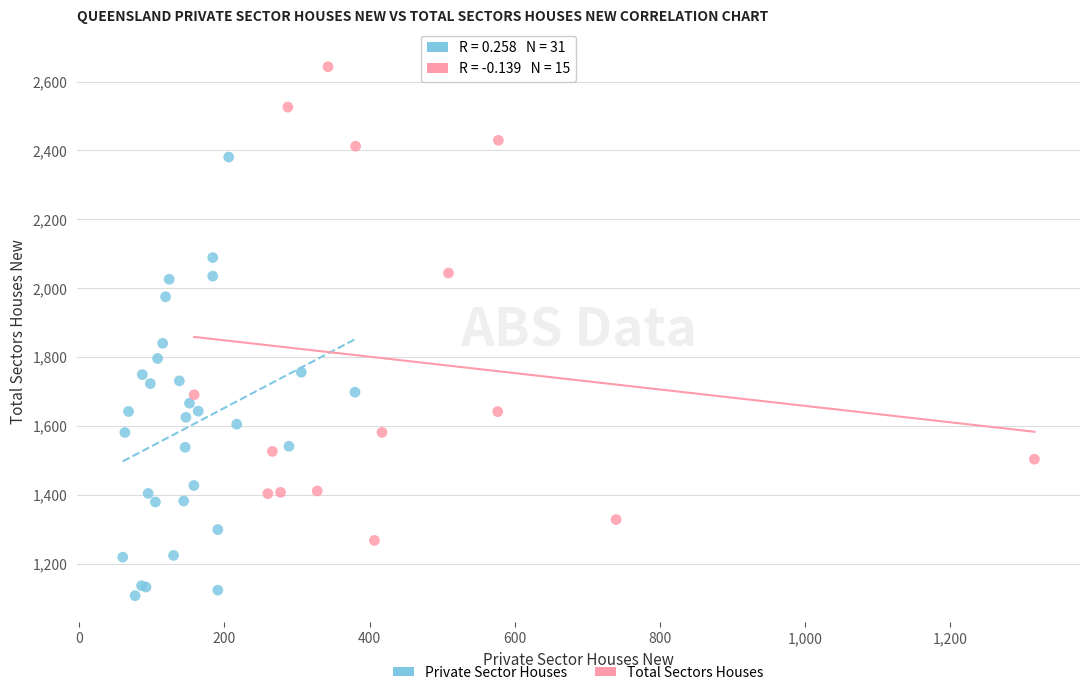

Which series contains the lowest Y value?

Private Sector Houses